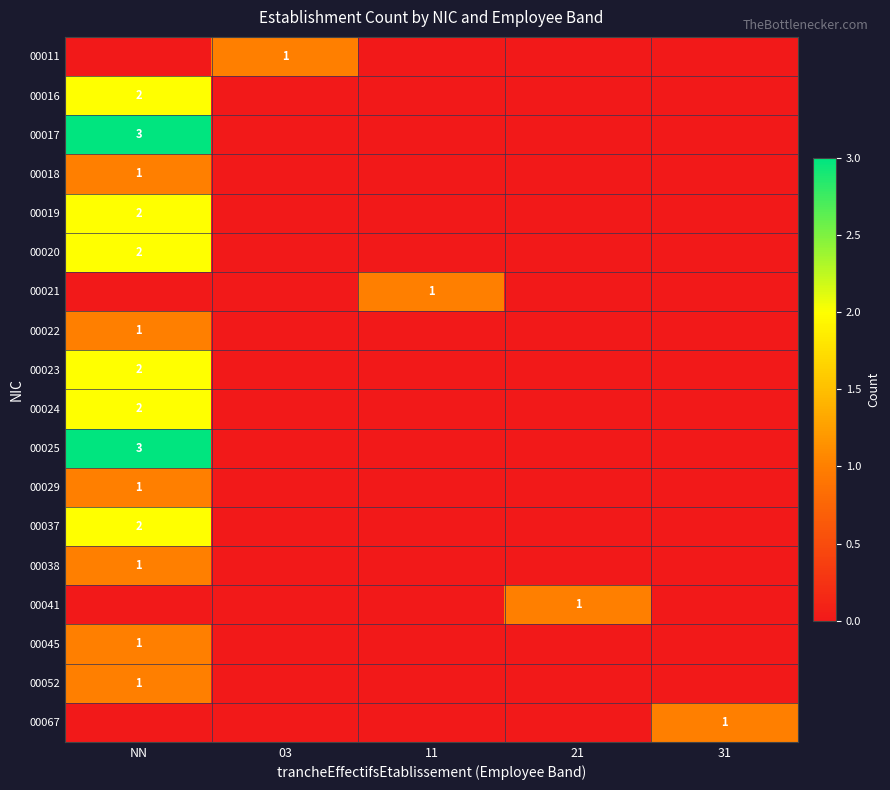

The 00024 series shows 3 at NN. True or false?

False